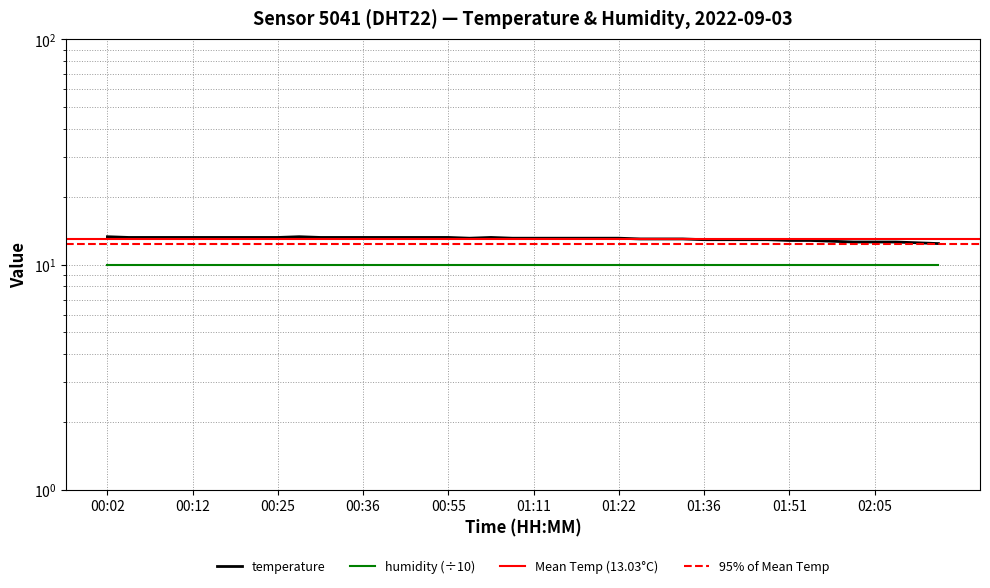

Does the chart display data point markers on the line(s)?

No